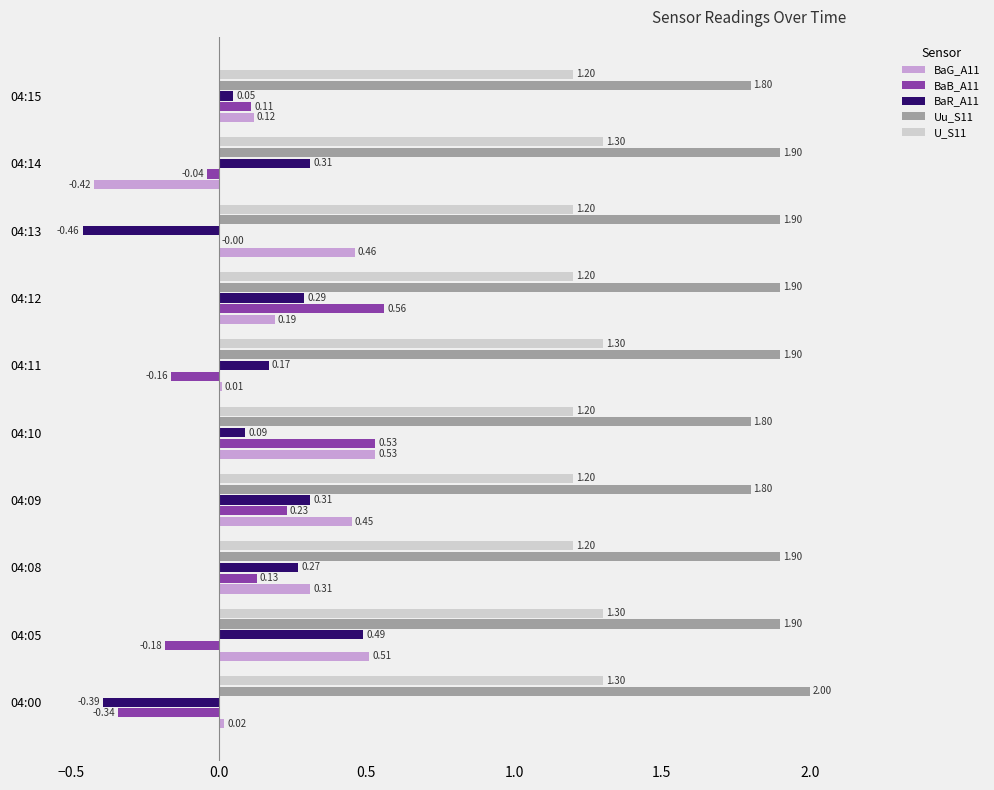

What is the sum of the Uu_S11 values at 04:12 and 04:08?

3.8